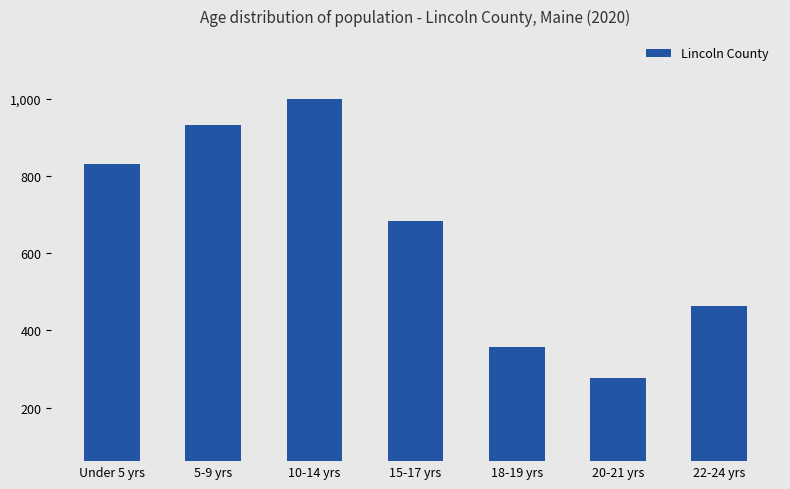

How many values are below 684?

3